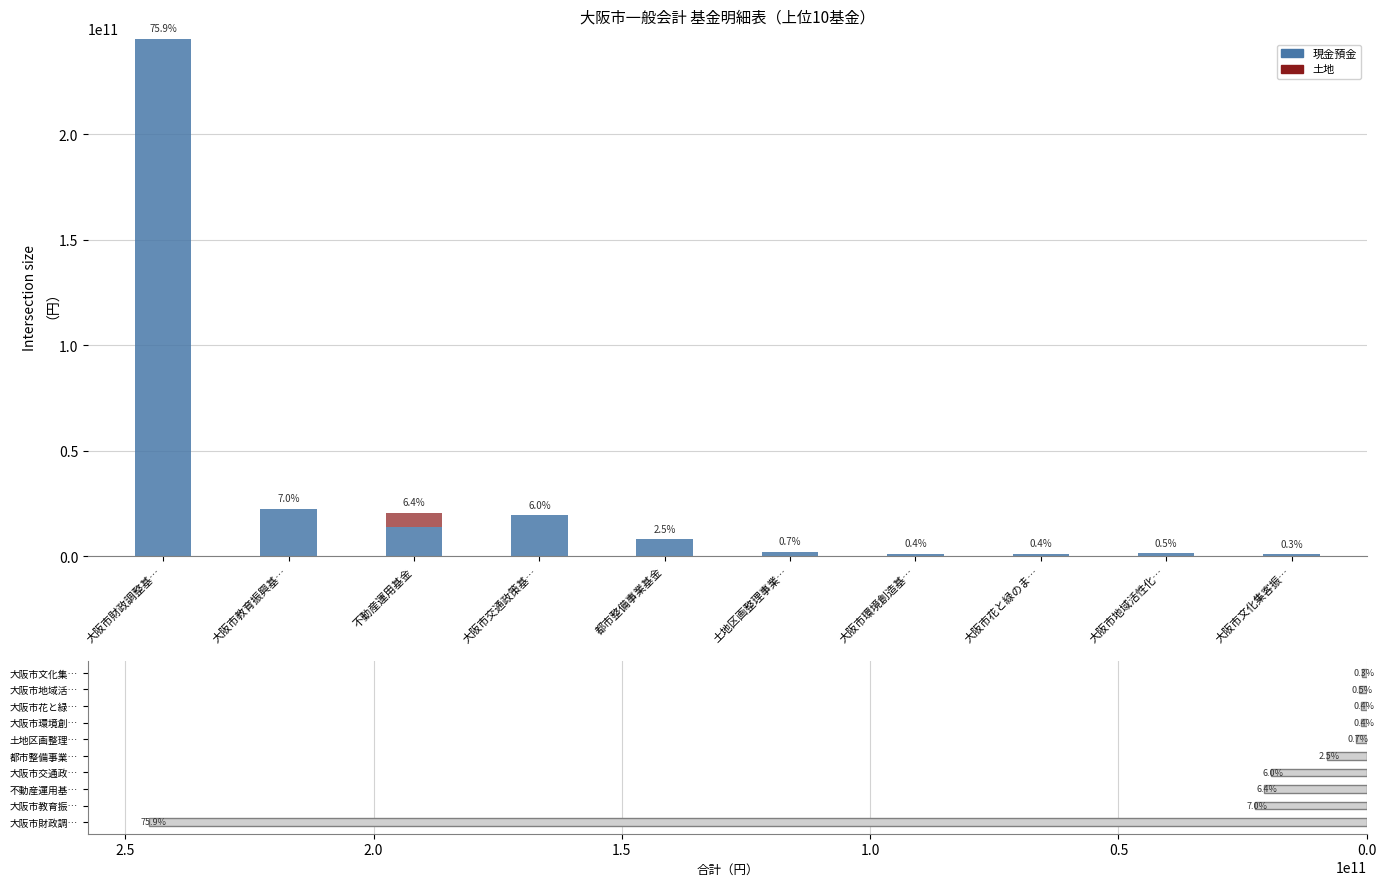

How many categories are shown in the chart?

10